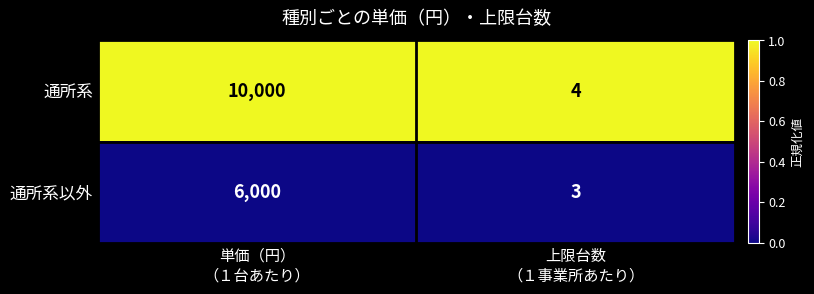

List the series in order of their overall mean, lowest first.

通所系以外, 通所系